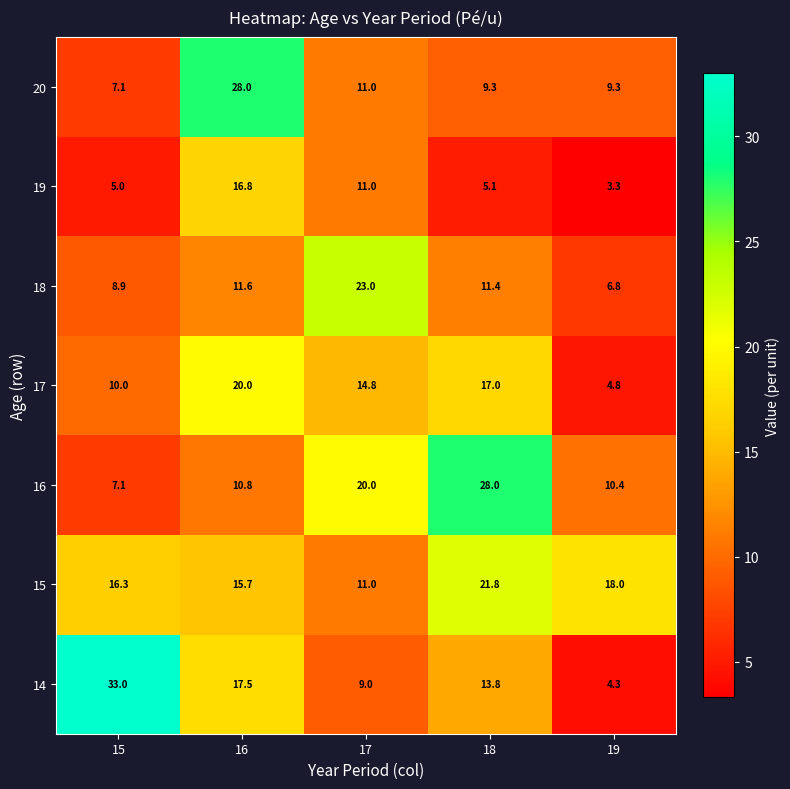

True or false: 16 has a value of 5.9 at 19.

False